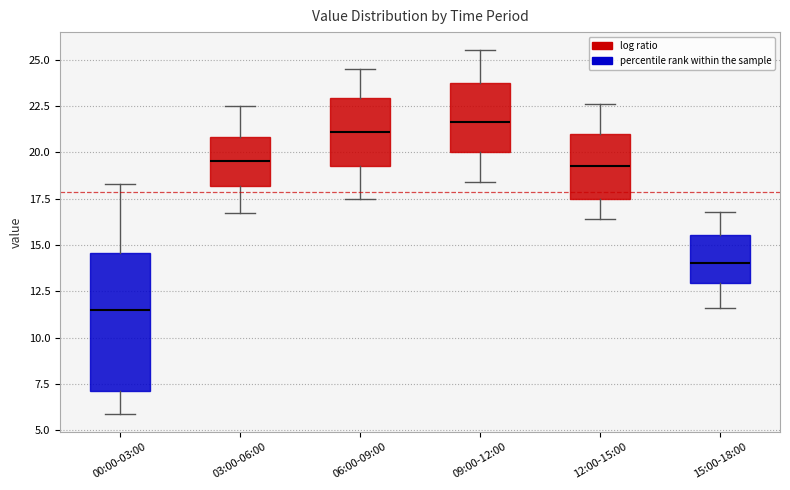

Reading left to right, read every box against the y-axis: the position of its median line, the range the box covers, and the ends of its whiskers. The values are not printed on the chart, so give them approximately, as read against the axis.

00:00-03:00: median 11.5, box 7.0 to 14.5, whiskers 6.0 to 18.5
03:00-06:00: median 19.5, box 18.0 to 21.0, whiskers 16.5 to 22.5
06:00-09:00: median 21.0, box 19.5 to 23.0, whiskers 17.5 to 24.5
09:00-12:00: median 21.5, box 20.0 to 23.5, whiskers 18.5 to 25.5
12:00-15:00: median 19.5, box 17.5 to 21.0, whiskers 16.5 to 22.5
15:00-18:00: median 14.0, box 13.0 to 15.5, whiskers 11.5 to 17.0